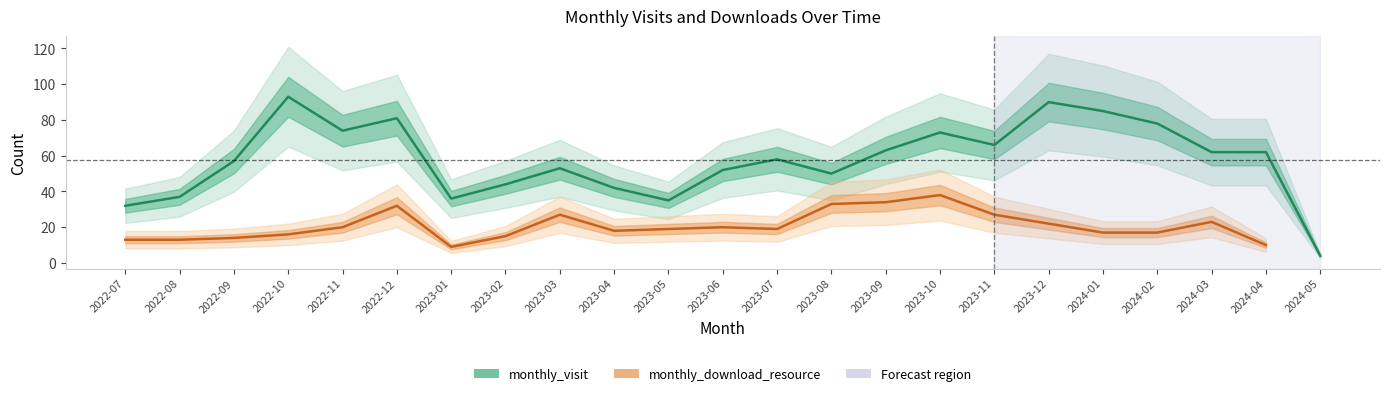

Where is the first local minimum for monthly_visit?

2022-11